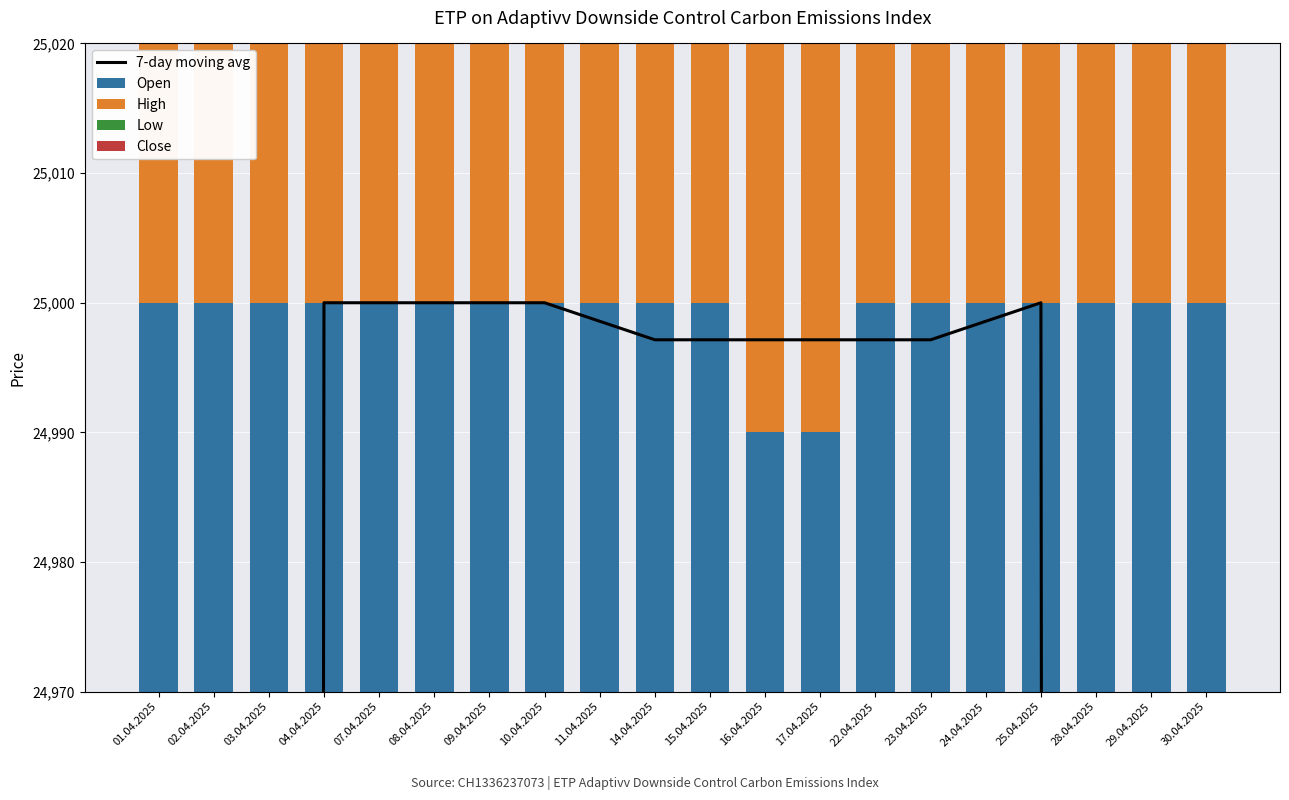

How many values in the Low series are below 25000?

2